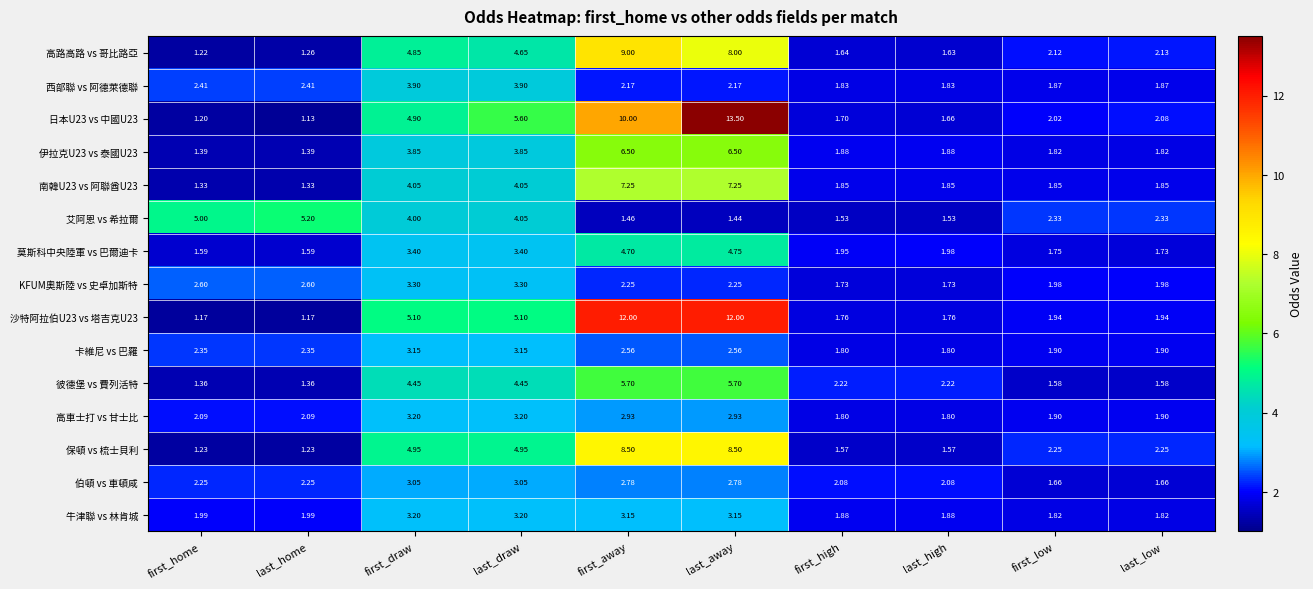

Rank the categories by 高路高路 vs 哥比路亞 value from highest to lowest.

first_away, last_away, first_draw, last_draw, last_low, first_low, first_high, last_high, last_home, first_home